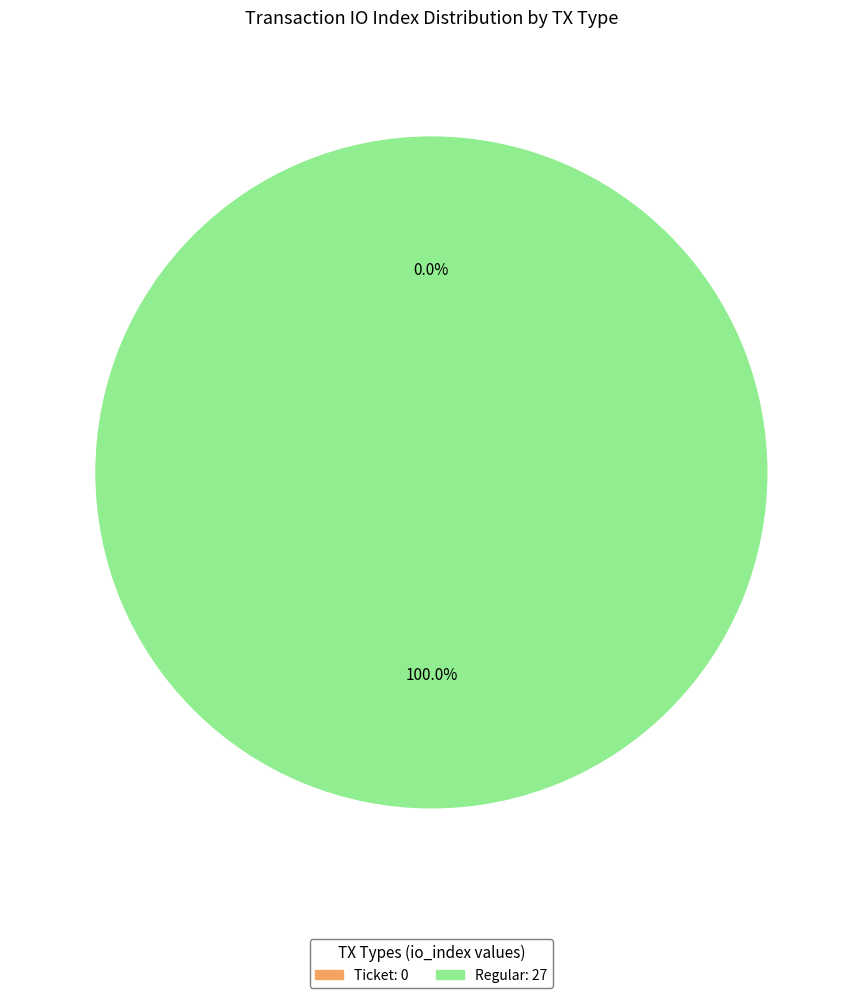

Which slice represents more than half of the pie?

Regular (tx_type, io_index=27)